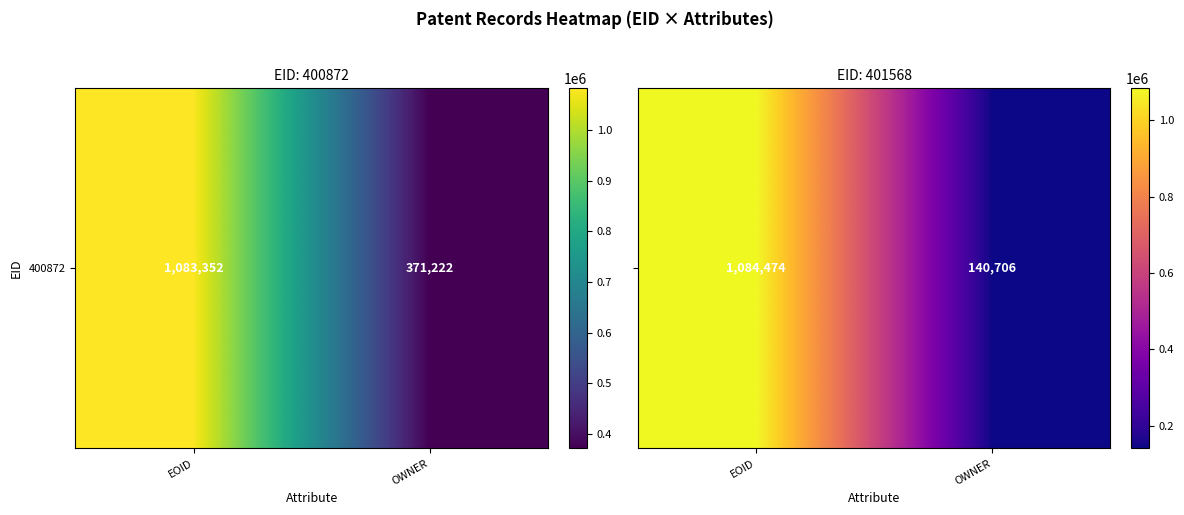

What is the sum of all values?

1225180